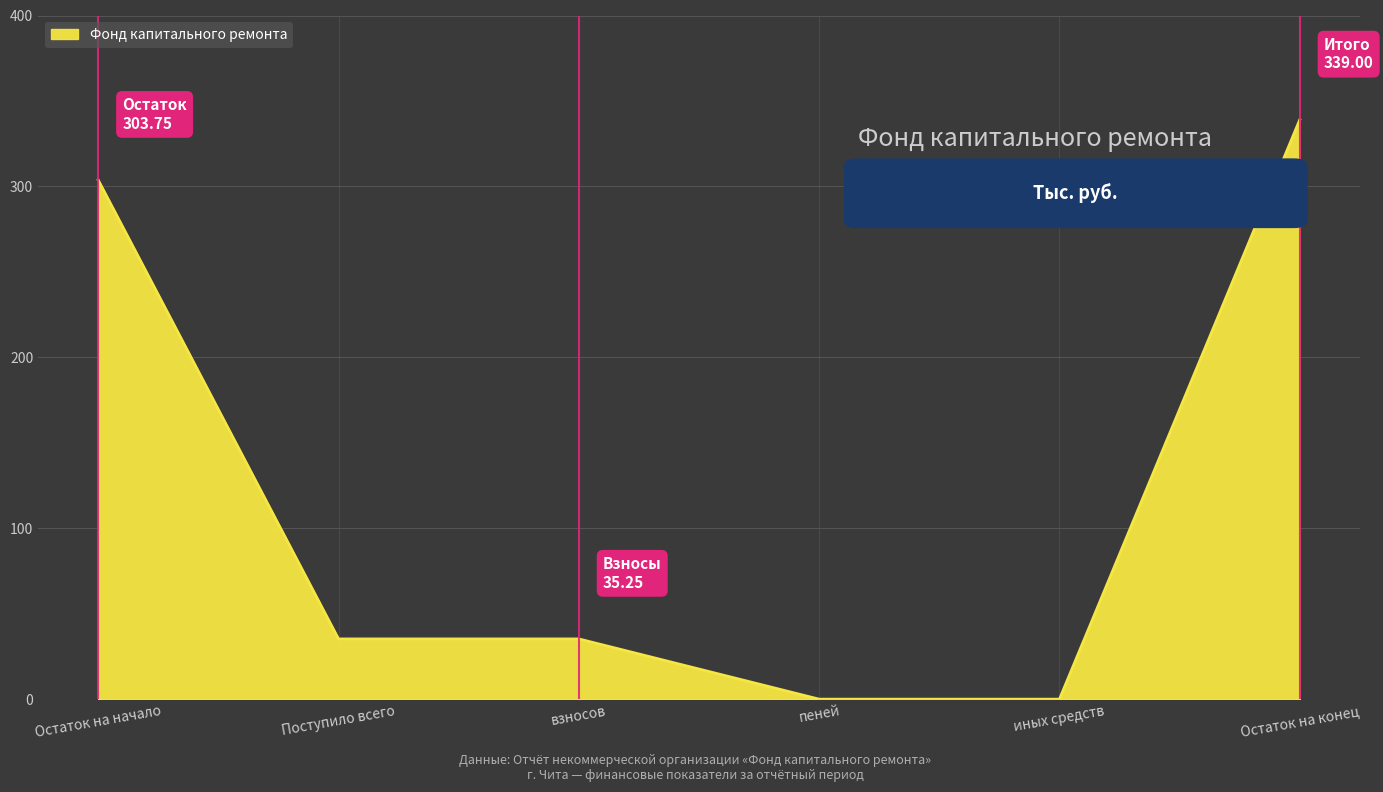

Which label corresponds to the largest value in the chart?

Остаток на конец